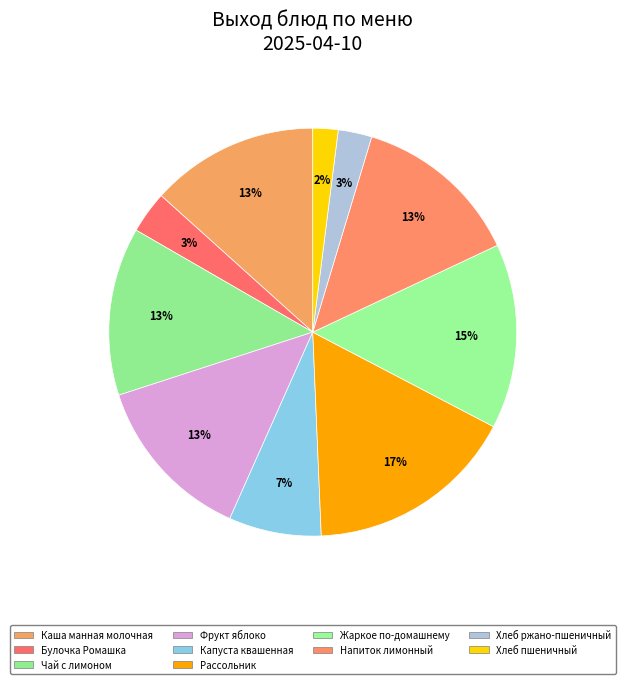

Count the number of slices in the pie.

10